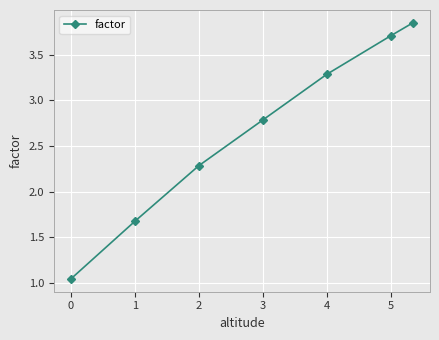

True or false: the data has more than 0 interior local peaks.

False